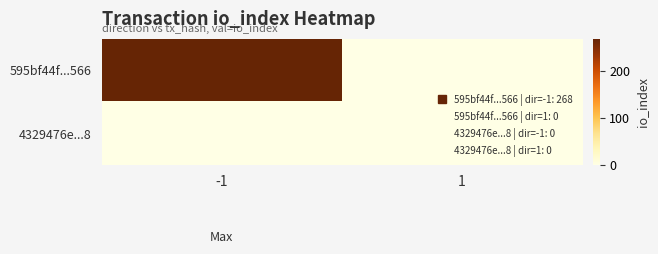

Between -1 and 1, which is larger?

-1